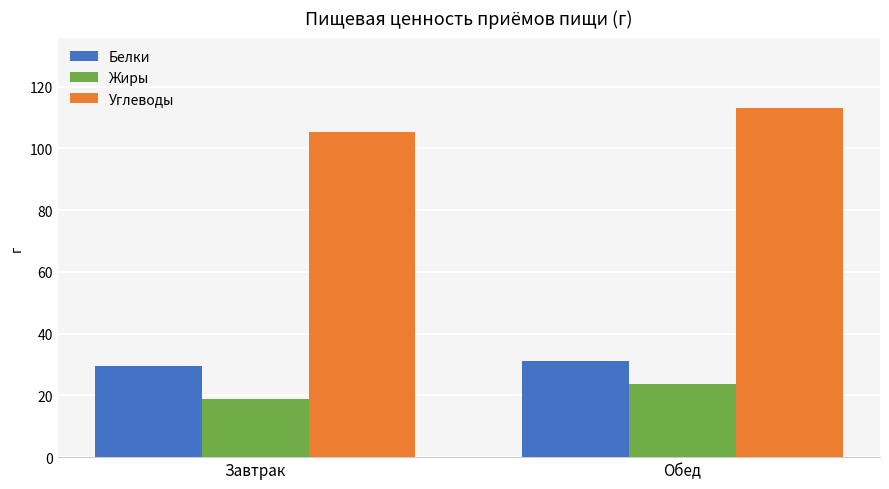

Is it true that Жиры equals 23.7 at Обед?

True